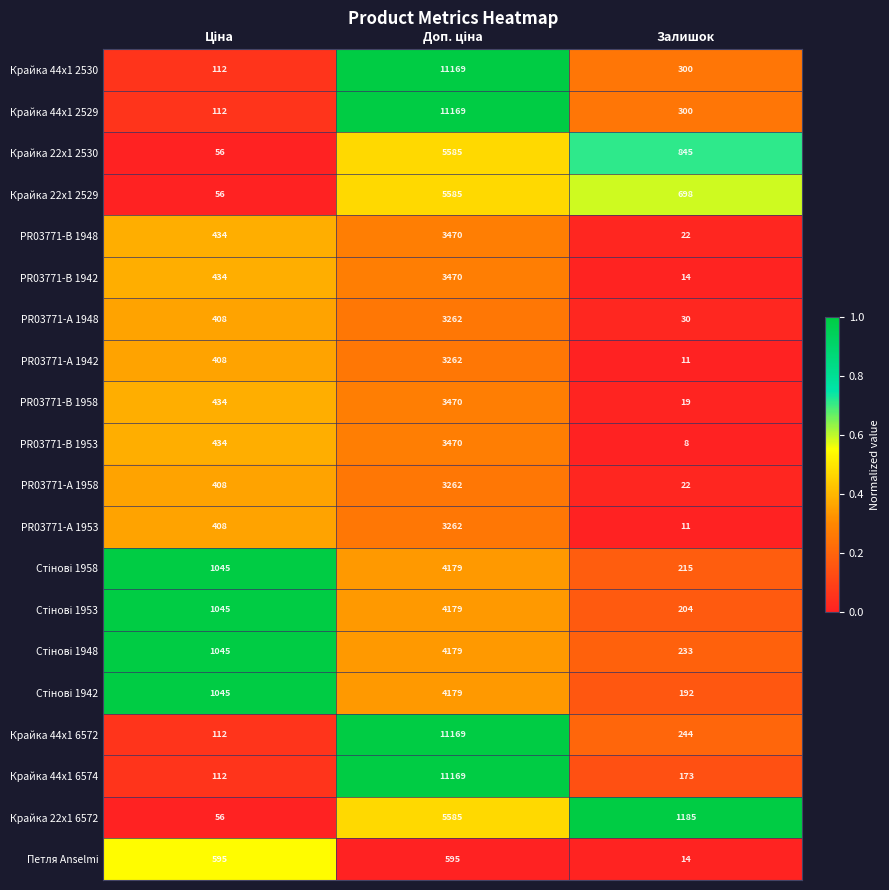

Is it true that Петля Anselmi equals 14 at Залишок?

True